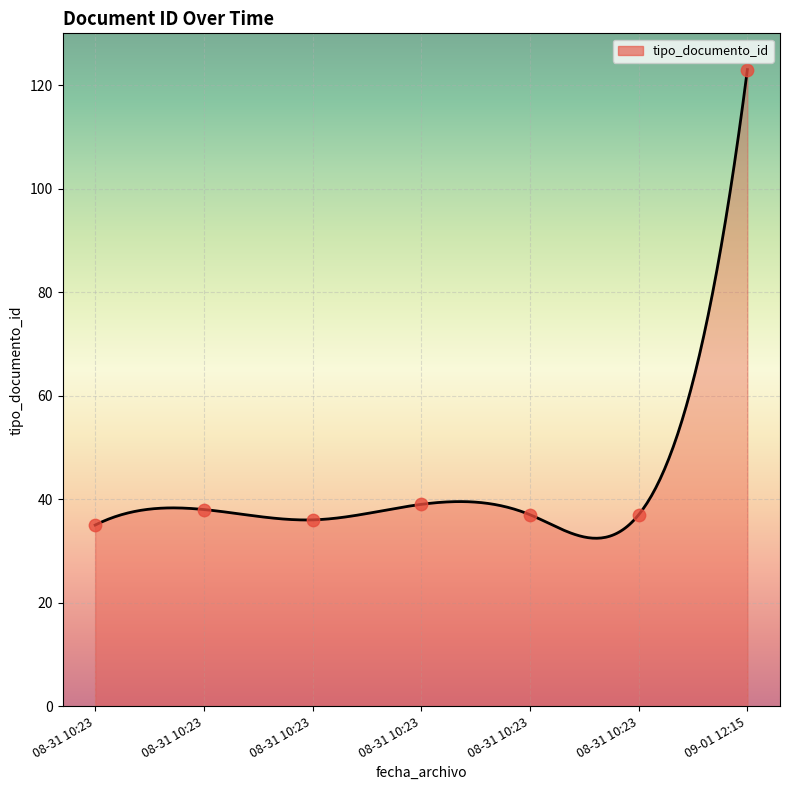

Between 2015-09-01 12:15:45 and 2015-08-31 10:23:28, which is larger?

2015-09-01 12:15:45